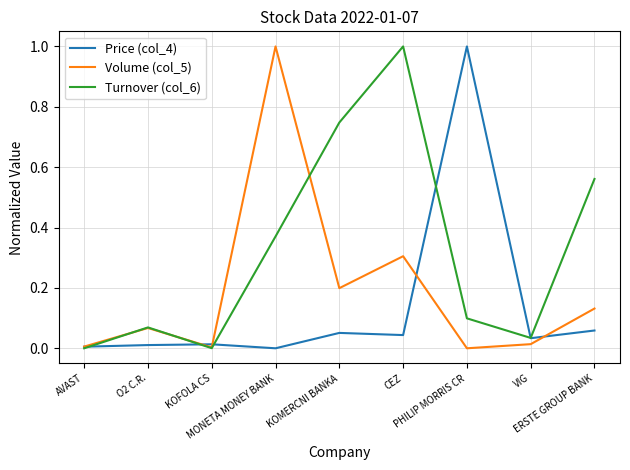

Which series has the largest total across all categories?

Turnover (col_6)